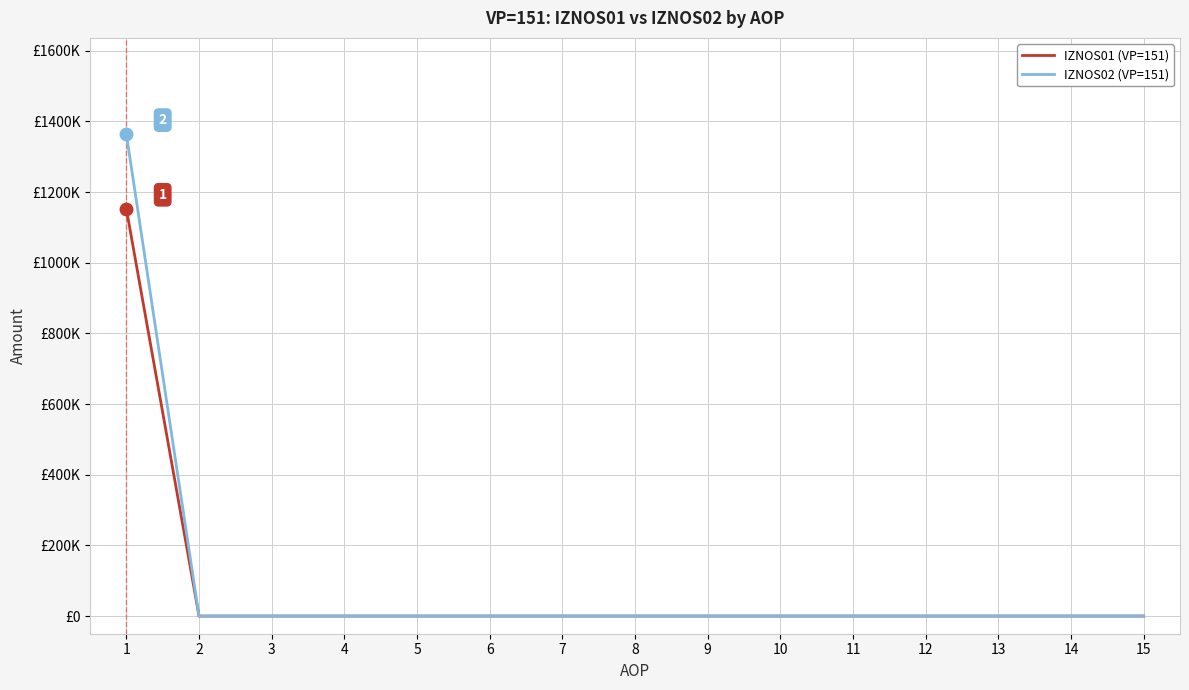

Reading left to right, list all the values displayed in this chart.

IZNOS01 (VP=151): 1152137.5	0.0	0.0	0.0	0.0	0.0	0.0	0.0	0.0	0.0	0.0	0.0	0.0	0.0	0.0
IZNOS02 (VP=151): 1363459.9	0.0	0.0	0.0	0.0	0.0	0.0	0.0	0.0	0.0	0.0	0.0	0.0	0.0	0.0